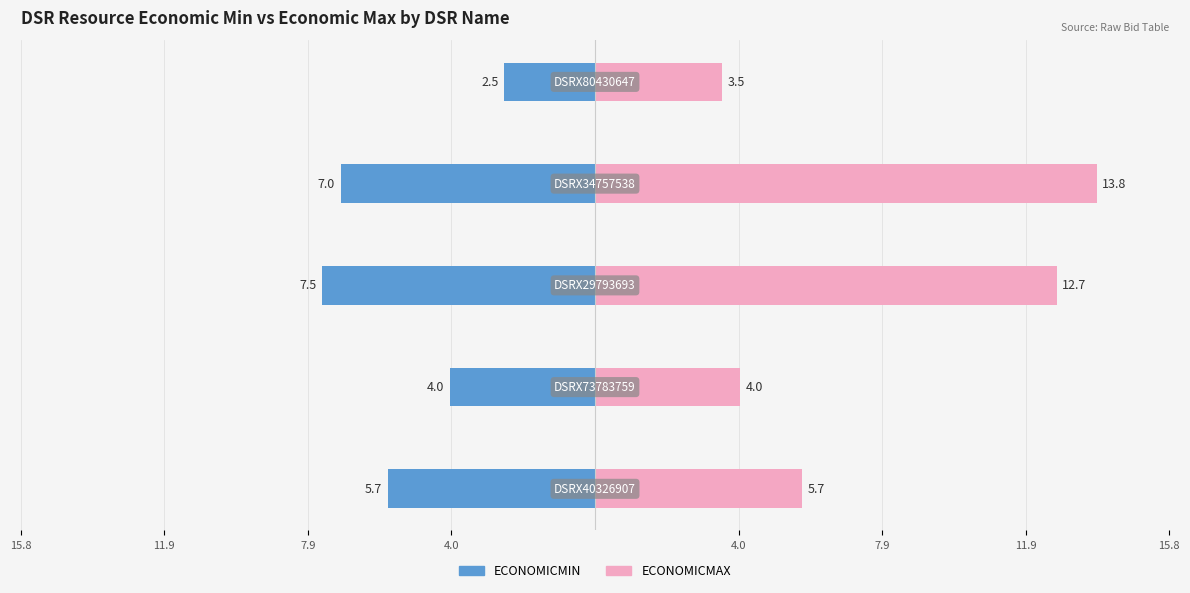

Are the bars grouped side by side (vs. stacked)?

Yes